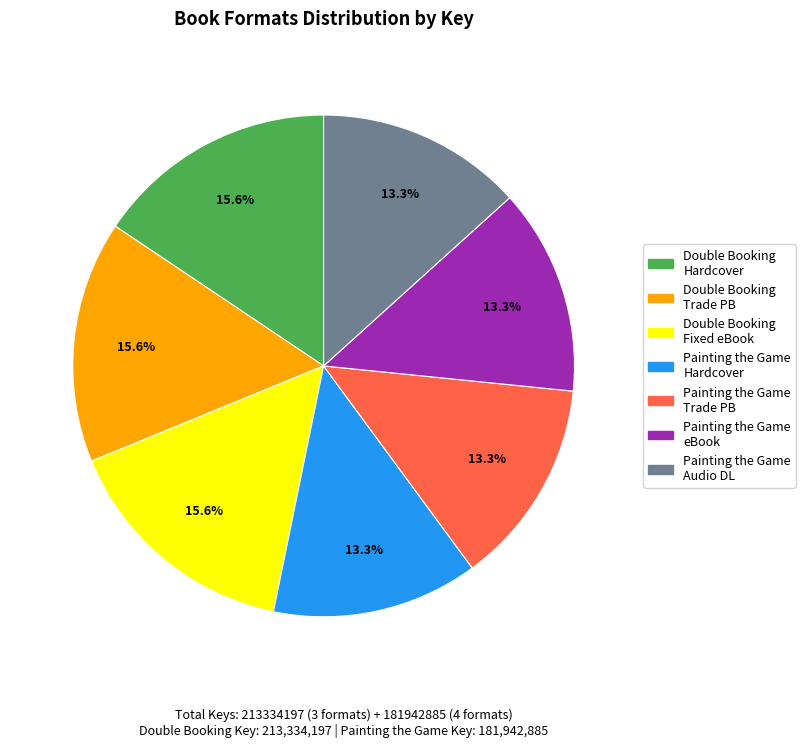

To the nearest percent, what is the difference between the largest and smallest slice percentages?

2%